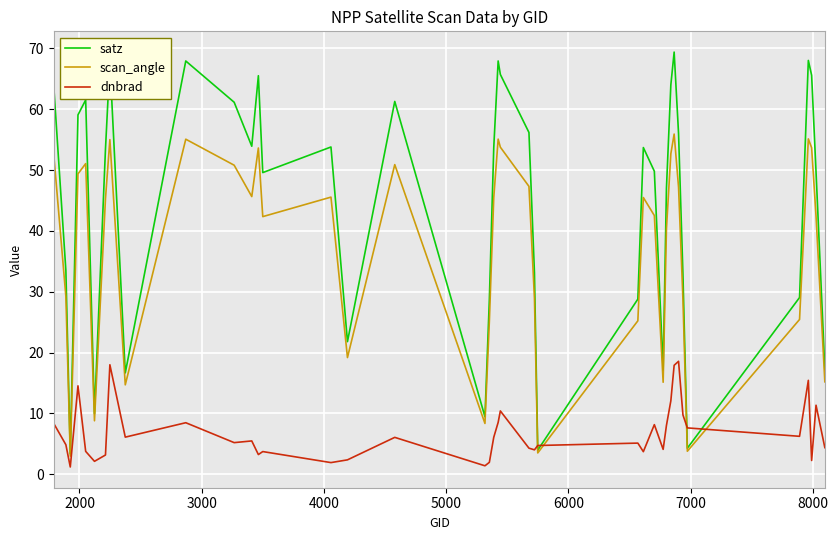

Rank the series by their maximum value, from highest to lowest.

satz, scan_angle, dnbrad